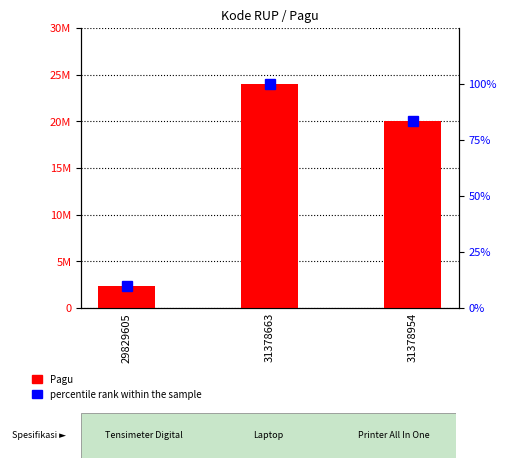

At how many categories does at least one series exceed 7891187?

2